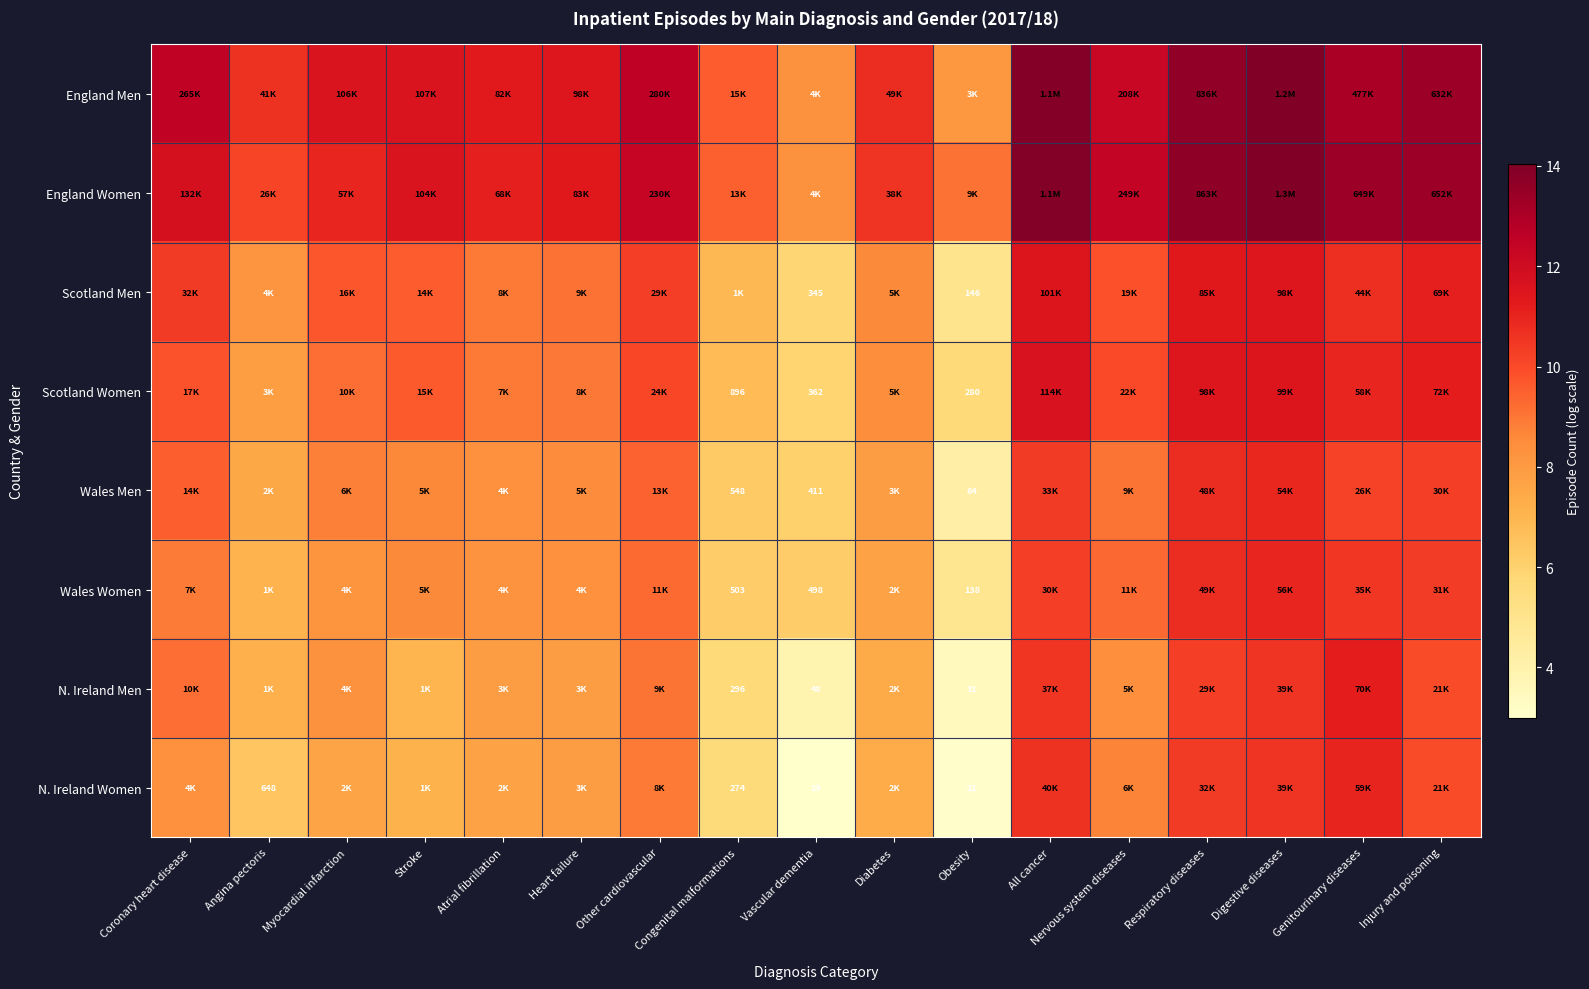

Rank the categories by Scotland Men value from highest to lowest.

All cancer, Digestive diseases, Respiratory diseases, Injury and poisoning, Genitourinary diseases, Coronary heart disease, Other cardiovascular, Nervous system diseases, Myocardial infarction, Stroke, Heart failure, Atrial fibrillation, Diabetes, Angina pectoris, Congenital malformations, Vascular dementia, Obesity